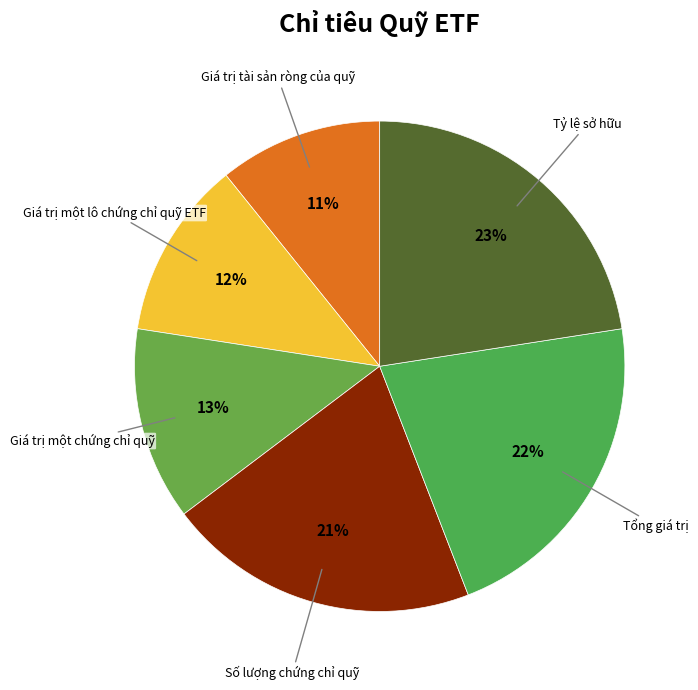

Count the number of slices in the pie.

6